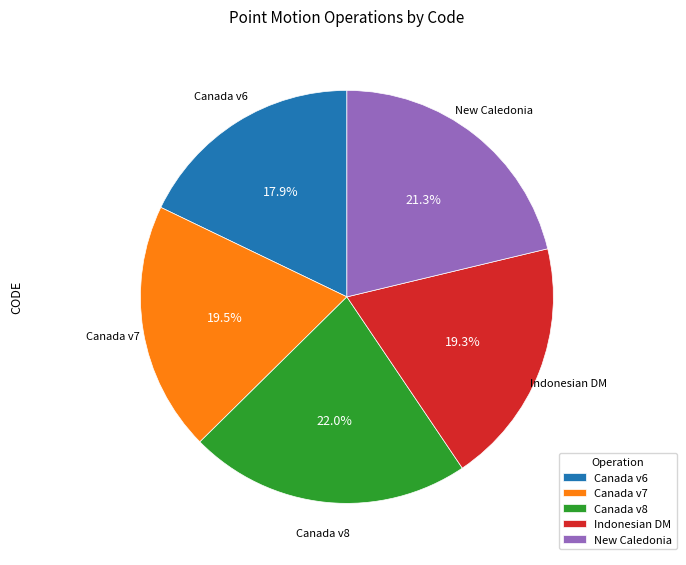

What is the largest slice in the pie chart?

Canada v8